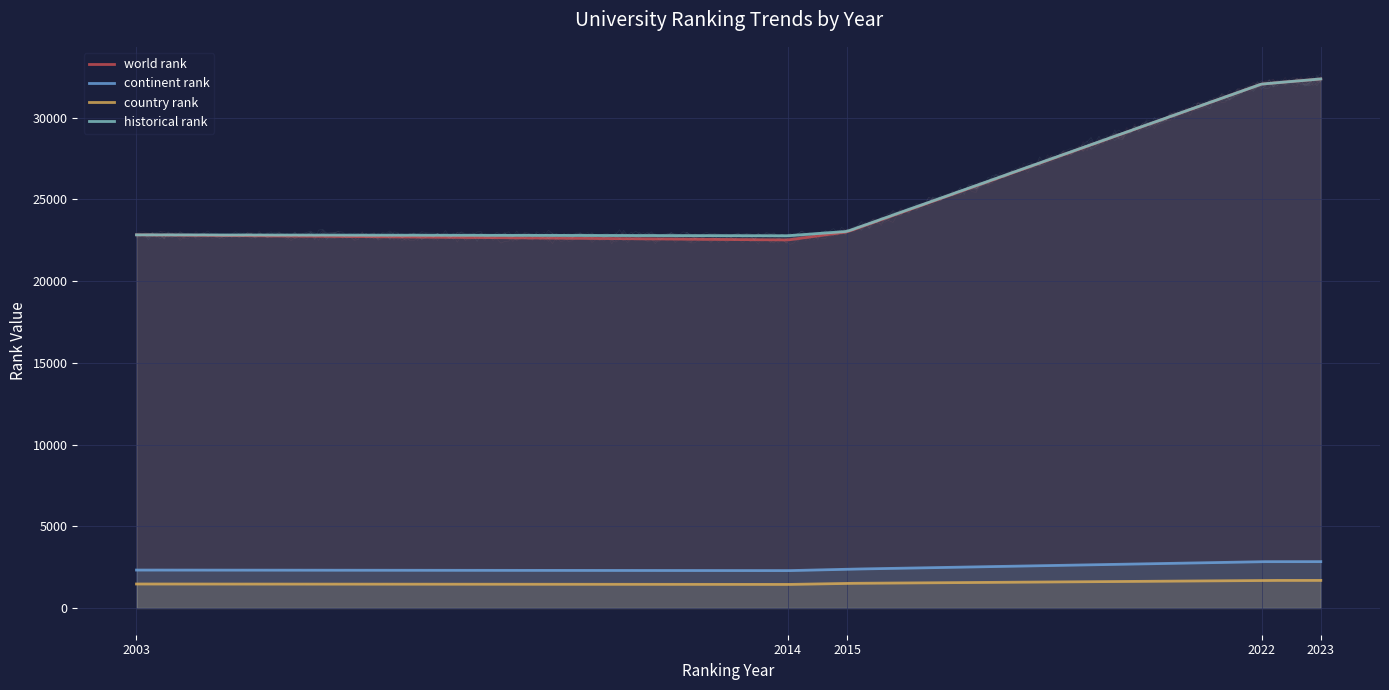

What are all the series names shown in the legend?

world rank, continent rank, country rank, historical rank